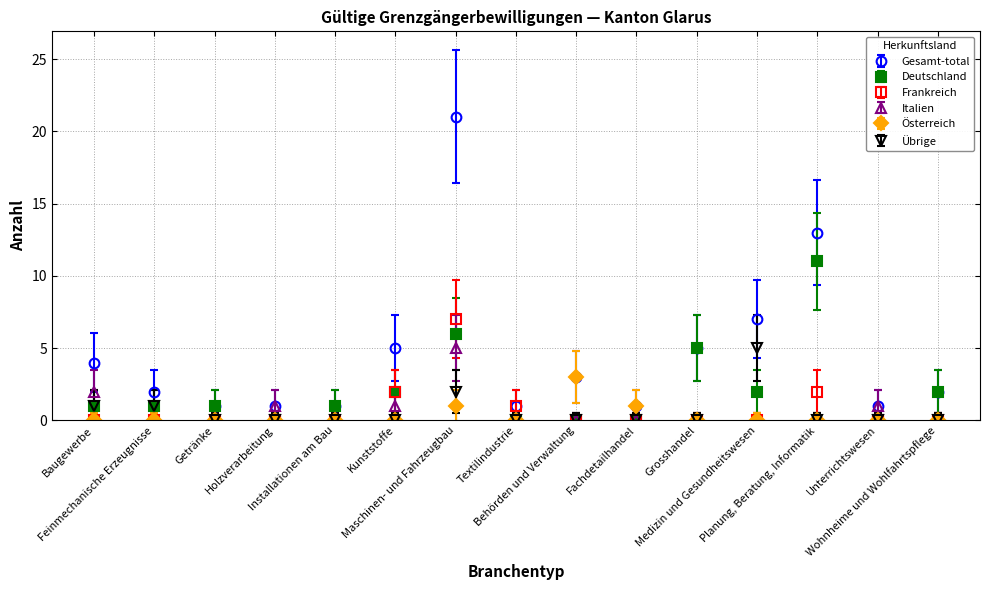

Which series has the widest spread of values?

Gesamt-total